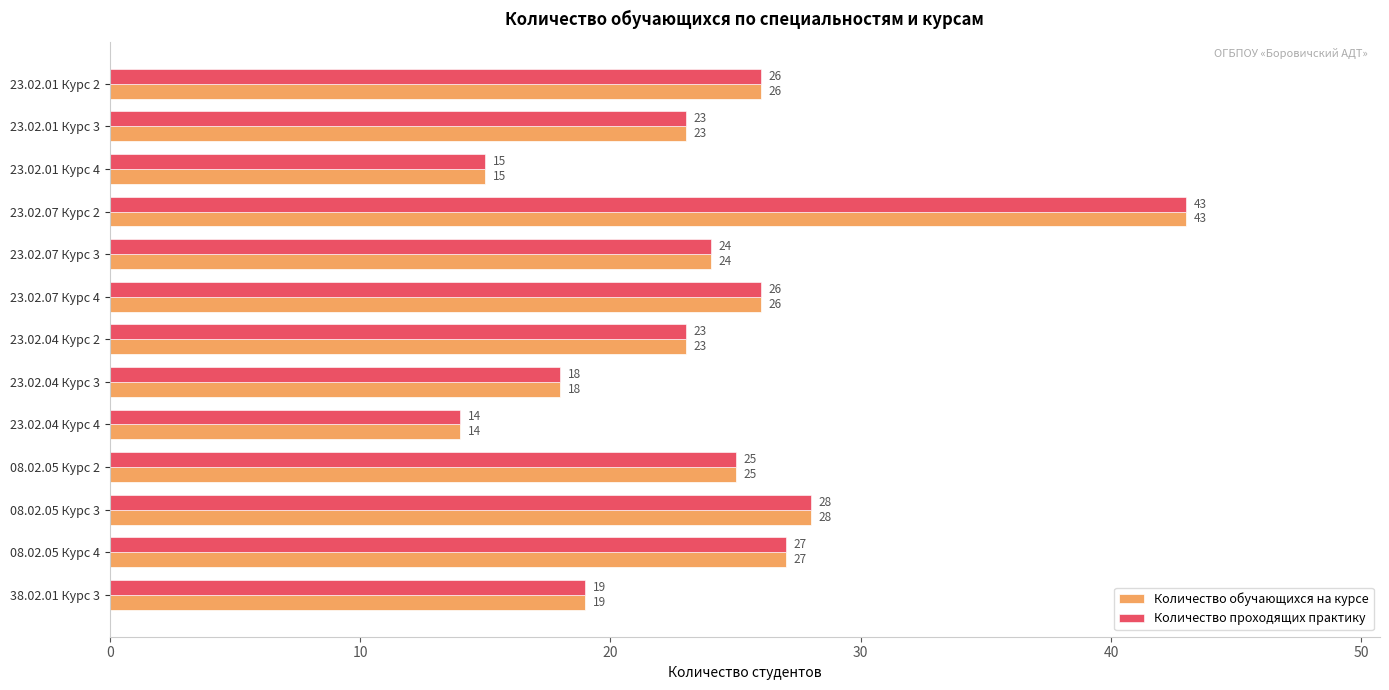

At which label is Количество проходящих практику closest to 28?

08.02.05 Курс 3